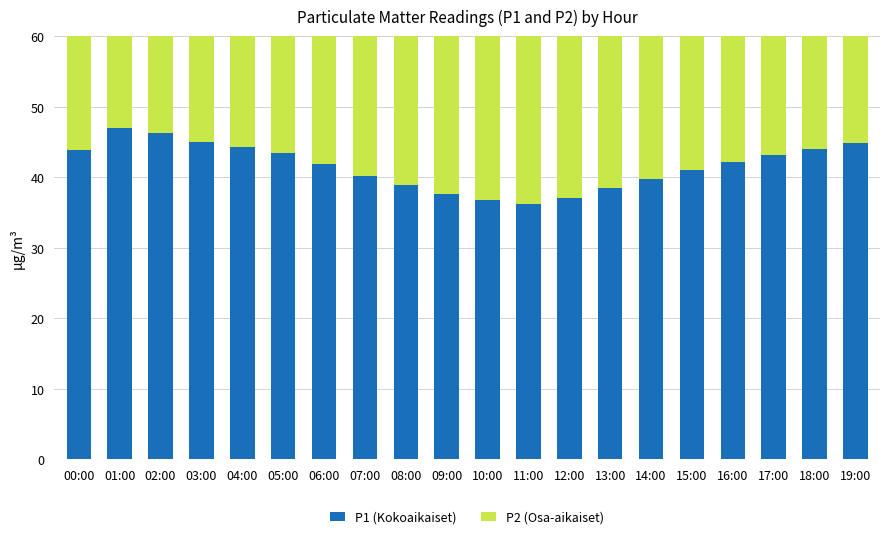

What is the label of the 8th bar from the left?

07:00